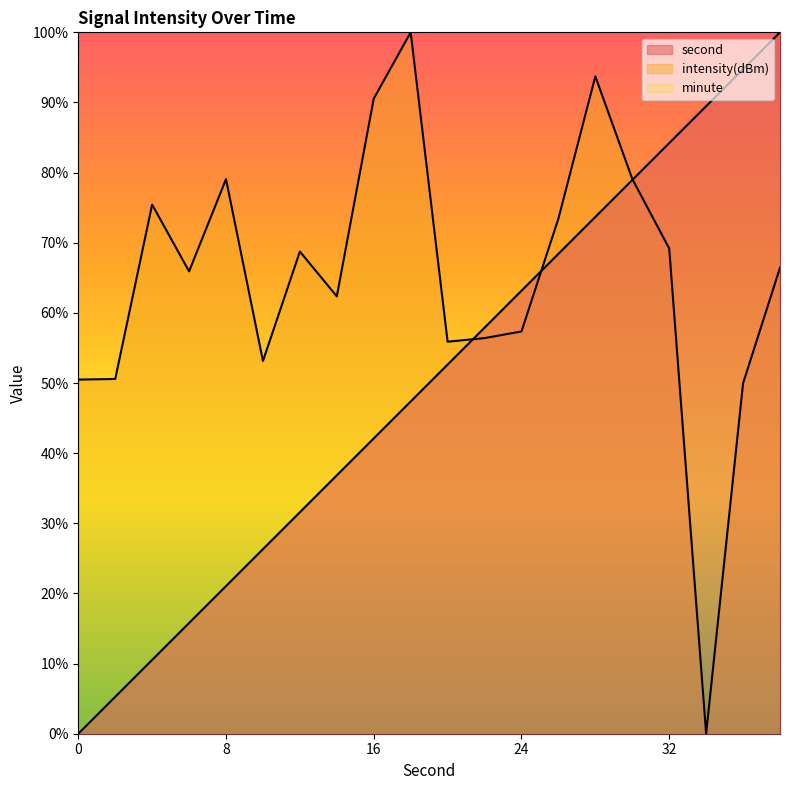

True or false: intensity(dBm) and second cross at least once.

True